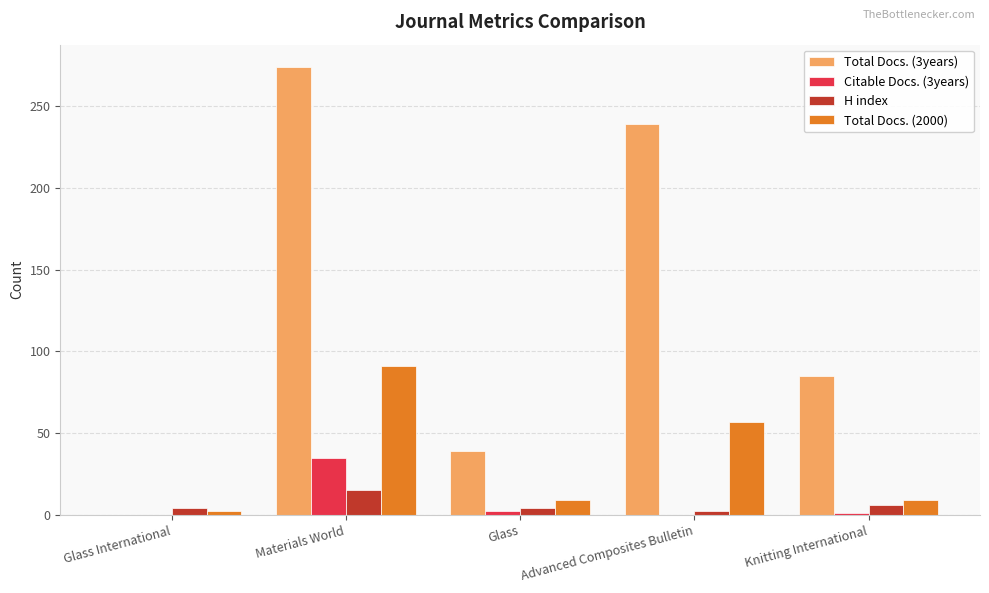

At which label does Total Docs. (2000) reach its peak?

Materials World